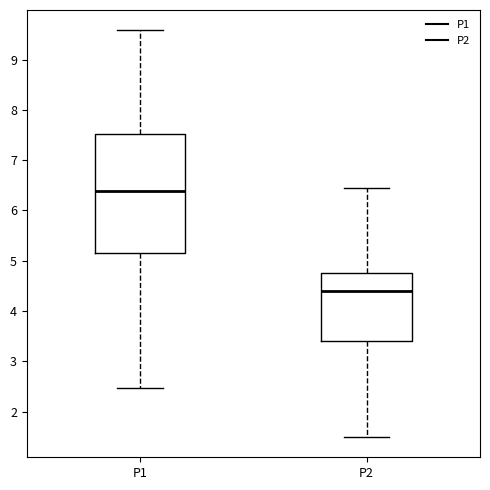

Reading left to right, transcribe this box plot: for each box, give where its median line is, the range the box spans, and where its two whiskers end, as read against the y-axis. The values are not printed on the chart, so give them approximately, as read against the axis.

P1: median 6.4, box 5.2 to 7.5, whiskers 2.5 to 9.6
P2: median 4.4, box 3.4 to 4.8, whiskers 1.5 to 6.5